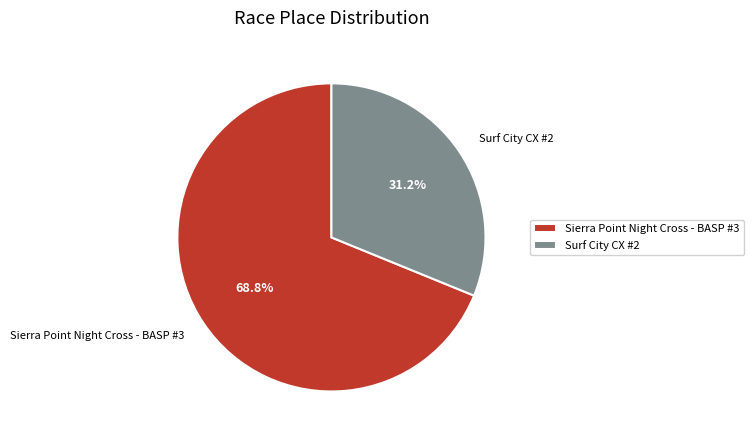

Which slice is the smallest?

Surf City CX #2